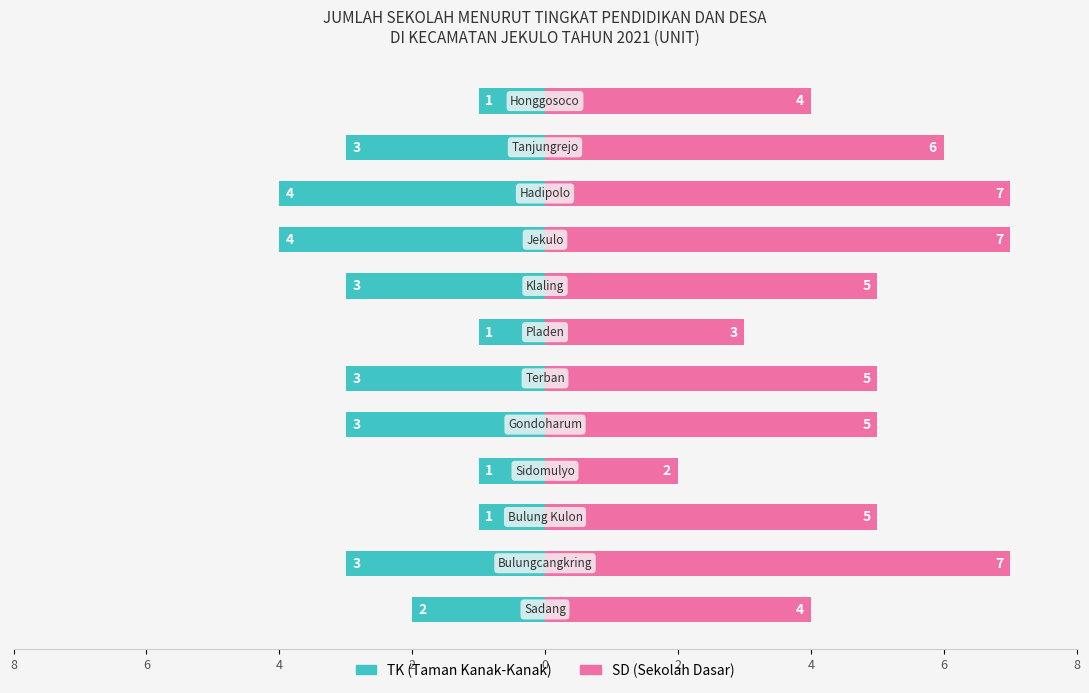

Which series has the largest total across all categories?

SD